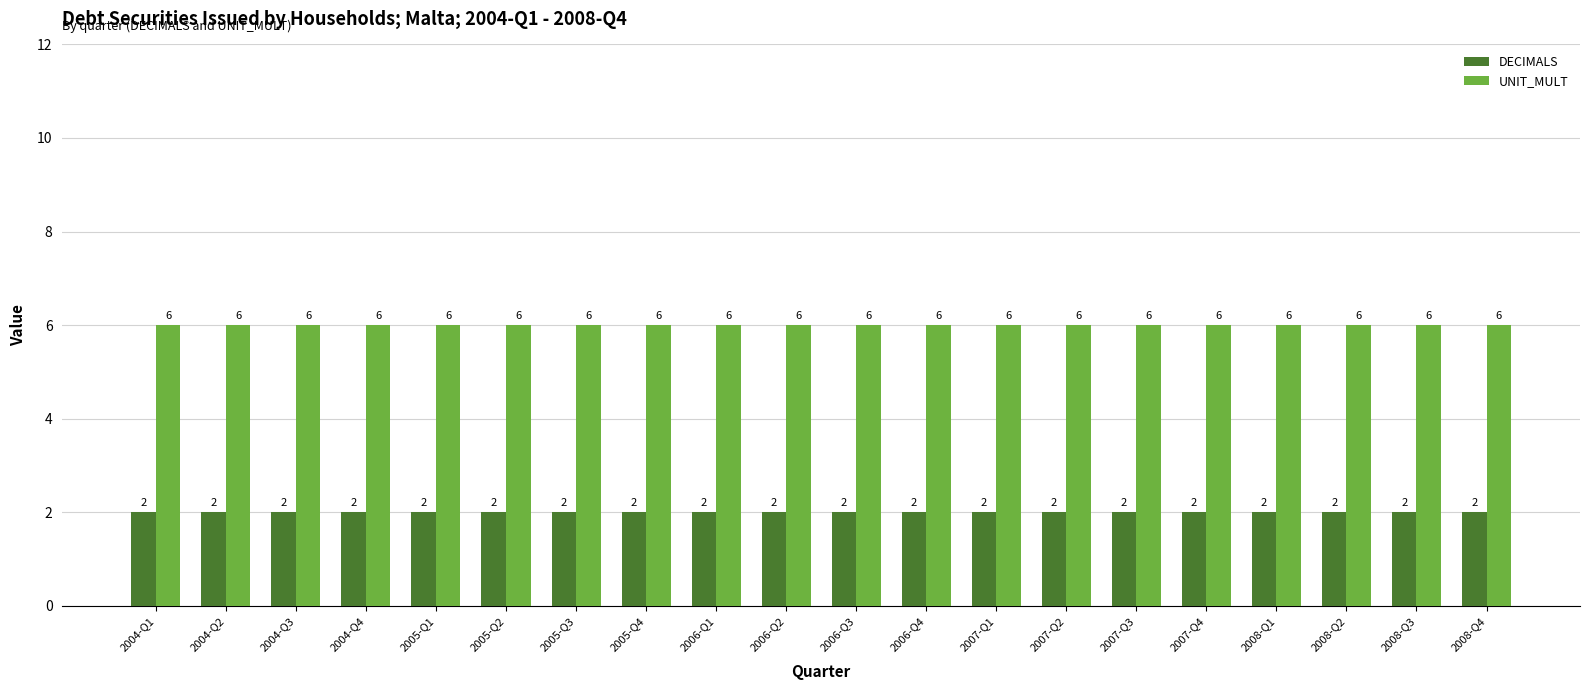

True or false: UNIT_MULT has a value of 6 at 2007-Q4.

True